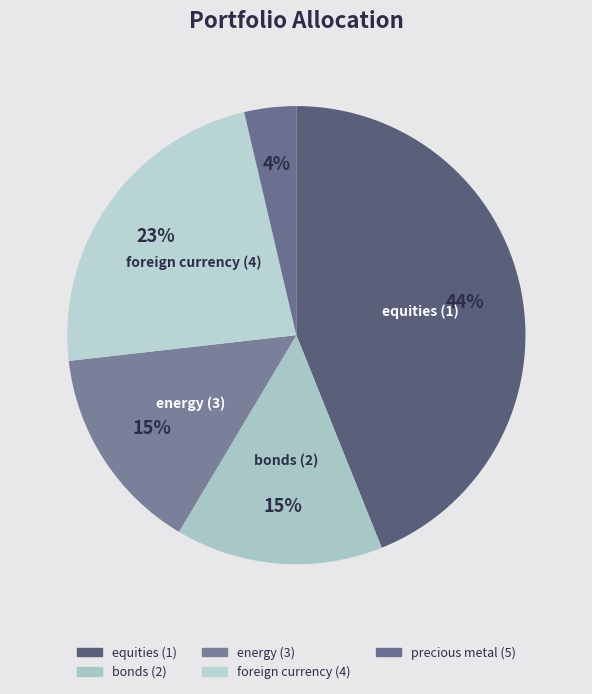

Rank the categories by value from lowest to highest.

precious metal (5), bonds (2), energy (3), foreign currency (4), equities (1)